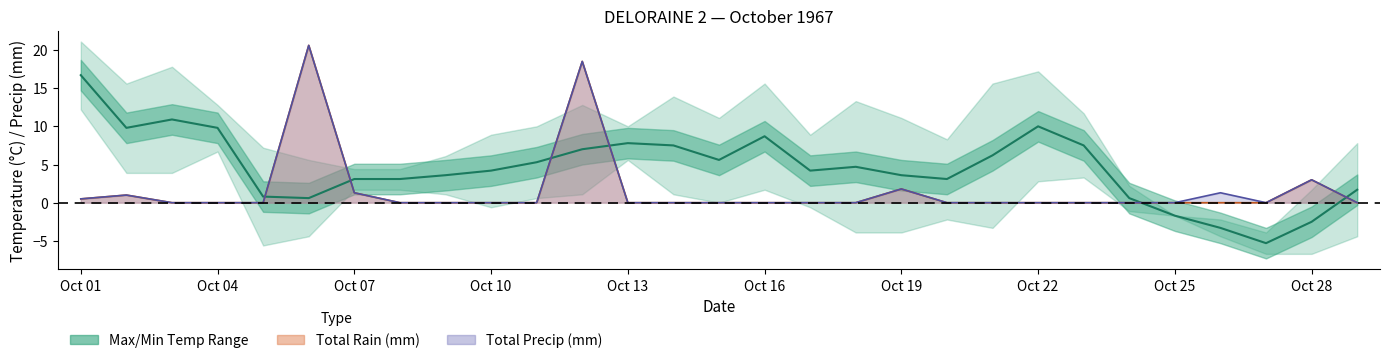

In Mean Temp, how many points are lower than both neighbors (excluding endpoints)?

6